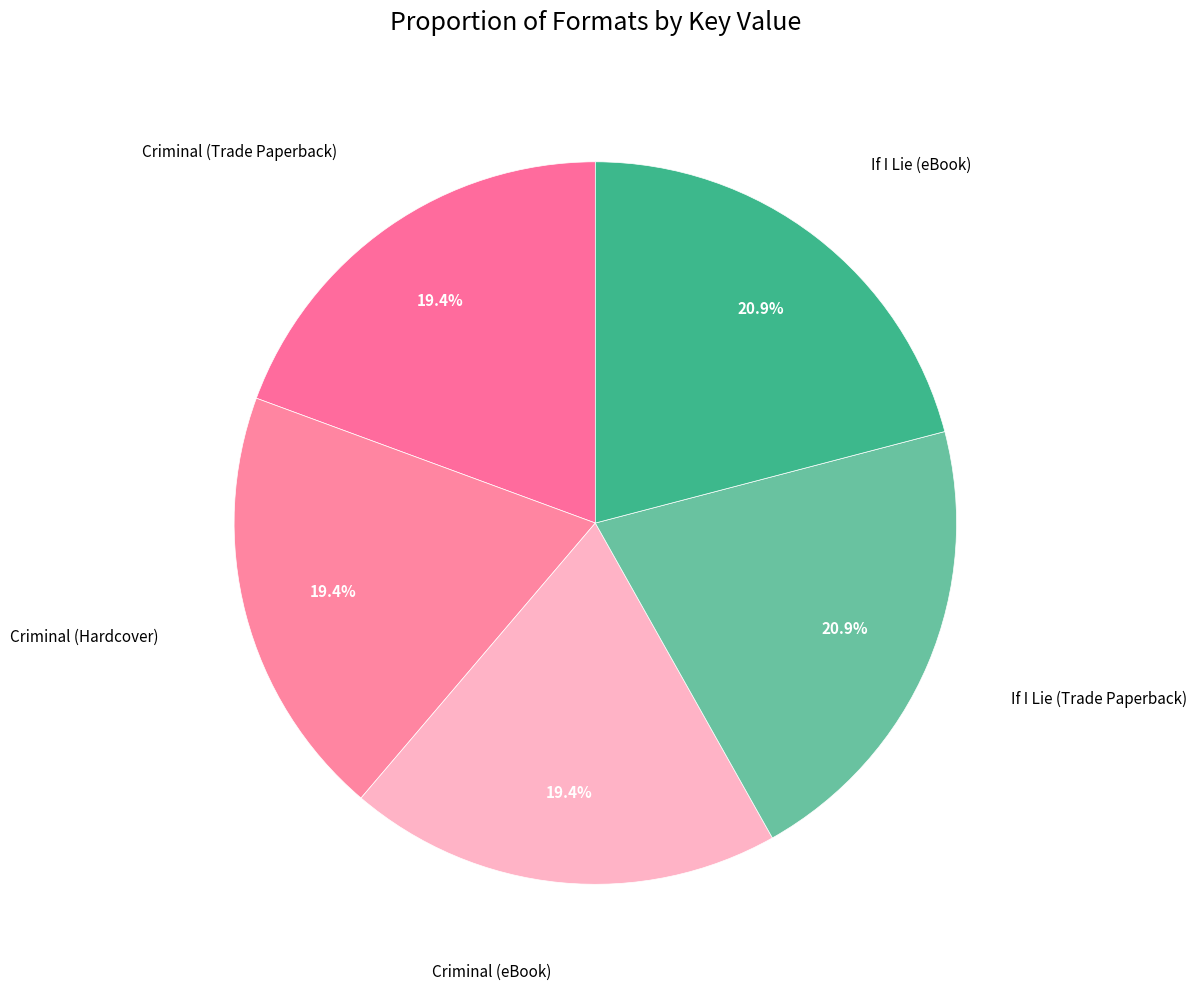

How much of the chart is everything except If I Lie (Trade Paperback)?

79.1%